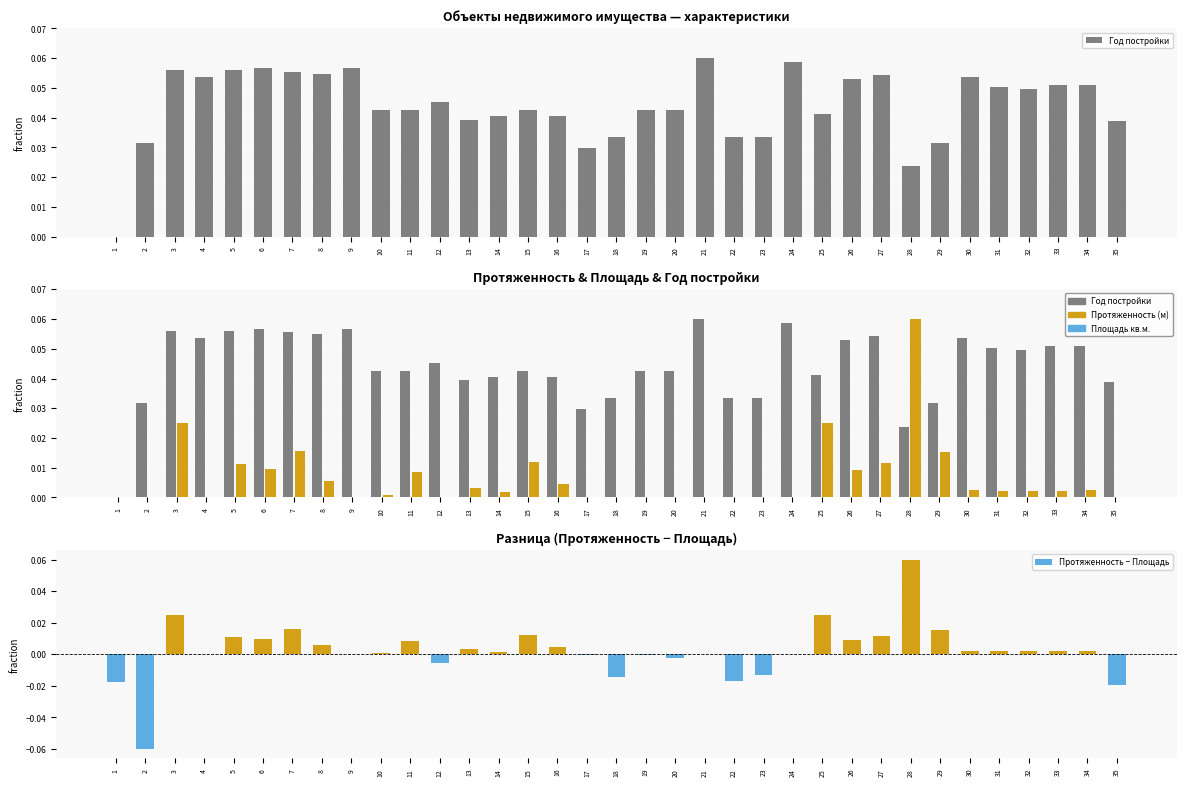

Between 31 and 32, which series saw the biggest shift?

Год постройки